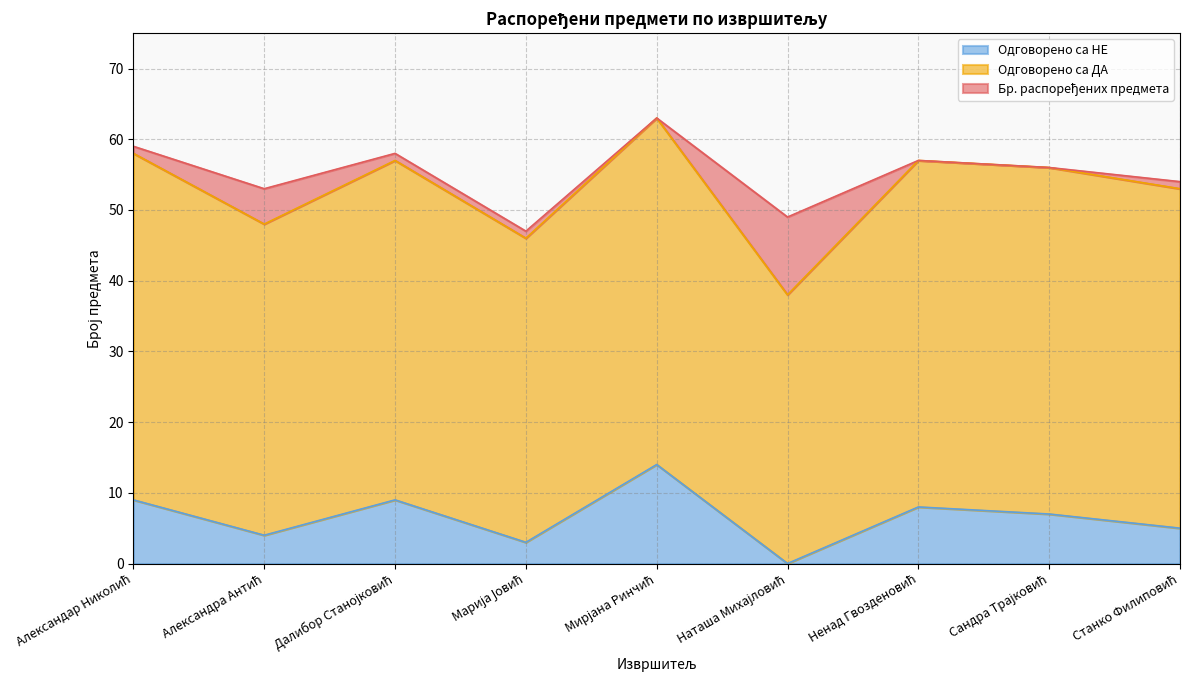

Which series has the largest total across all categories?

Бр. распоређених предмета